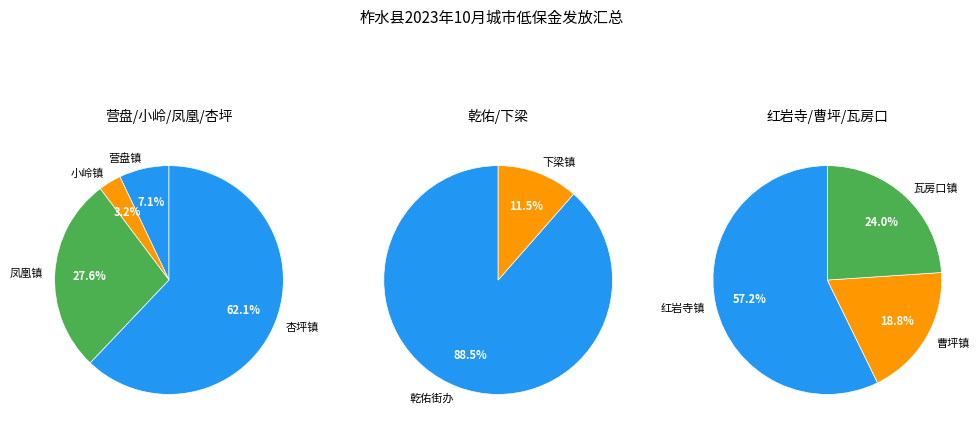

Is 乾佑街办 the majority of the pie?

Yes